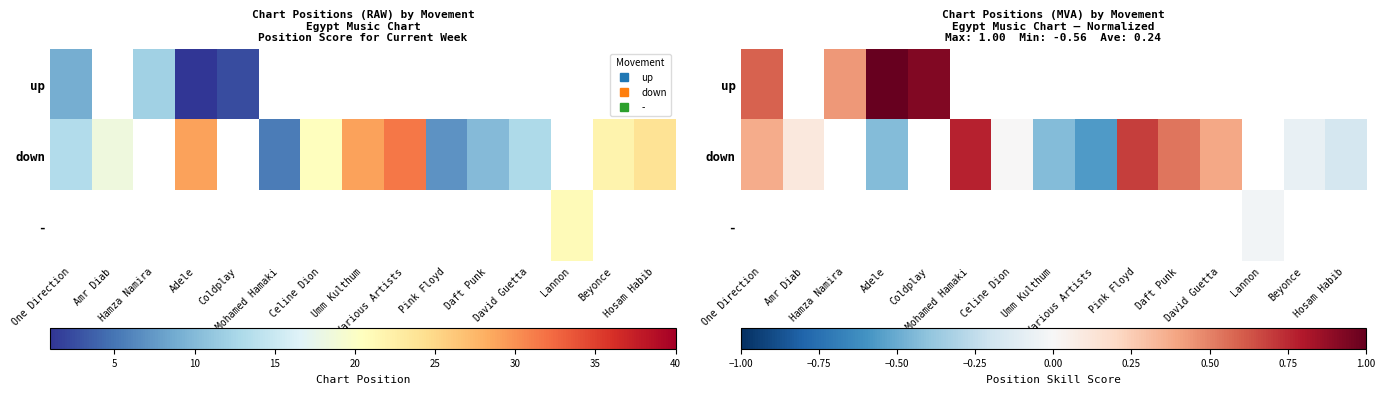

What is the highest value of the up series?

1.0